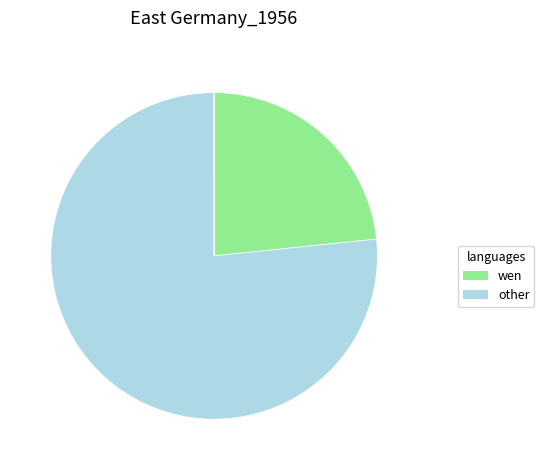

Does any single category account for the majority?

Yes